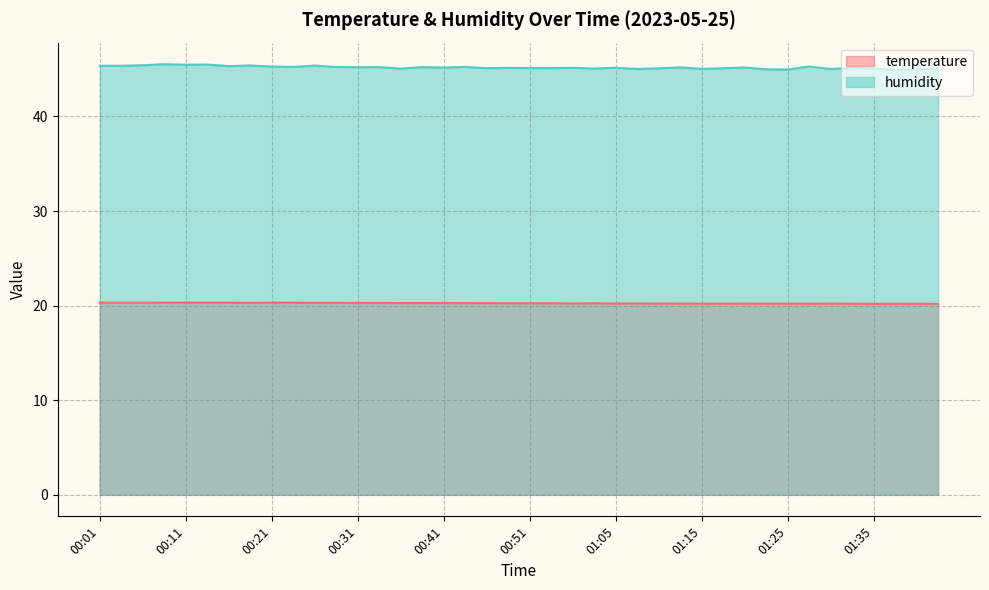

At how many categories does at least one series exceed 35?

40